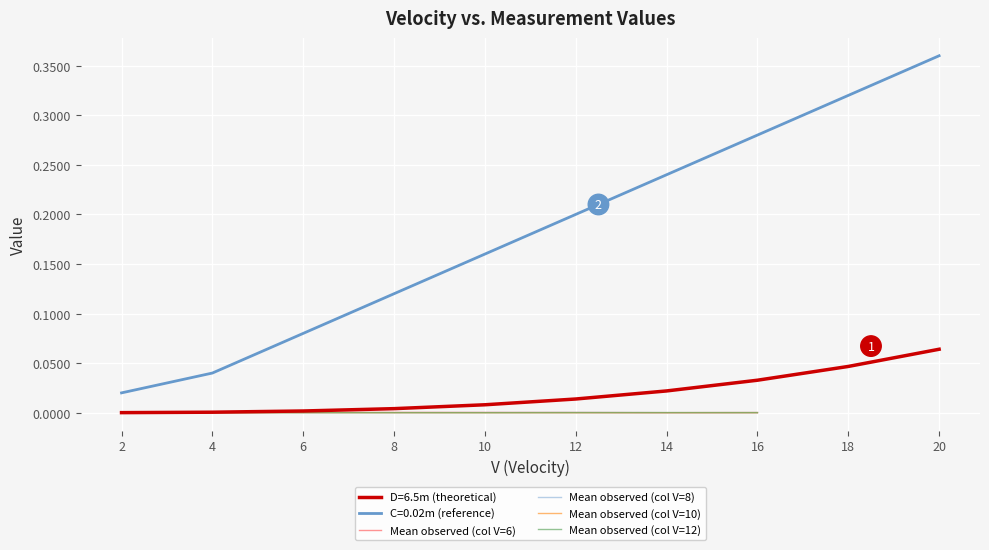

Count the Mean observed (col V=10) values in the range 0 to 1.

8